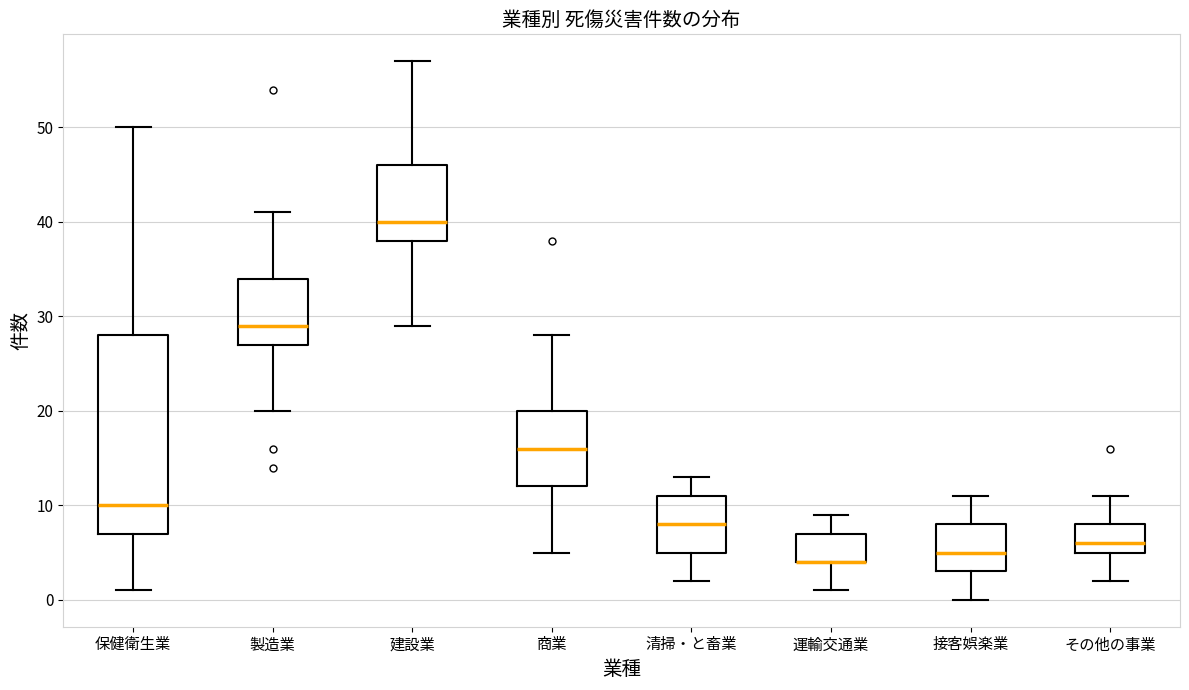

Where is the upper edge of the box for 商業 on the y-axis? The values are not printed on the chart, so give them approximately, as read against the axis.

20